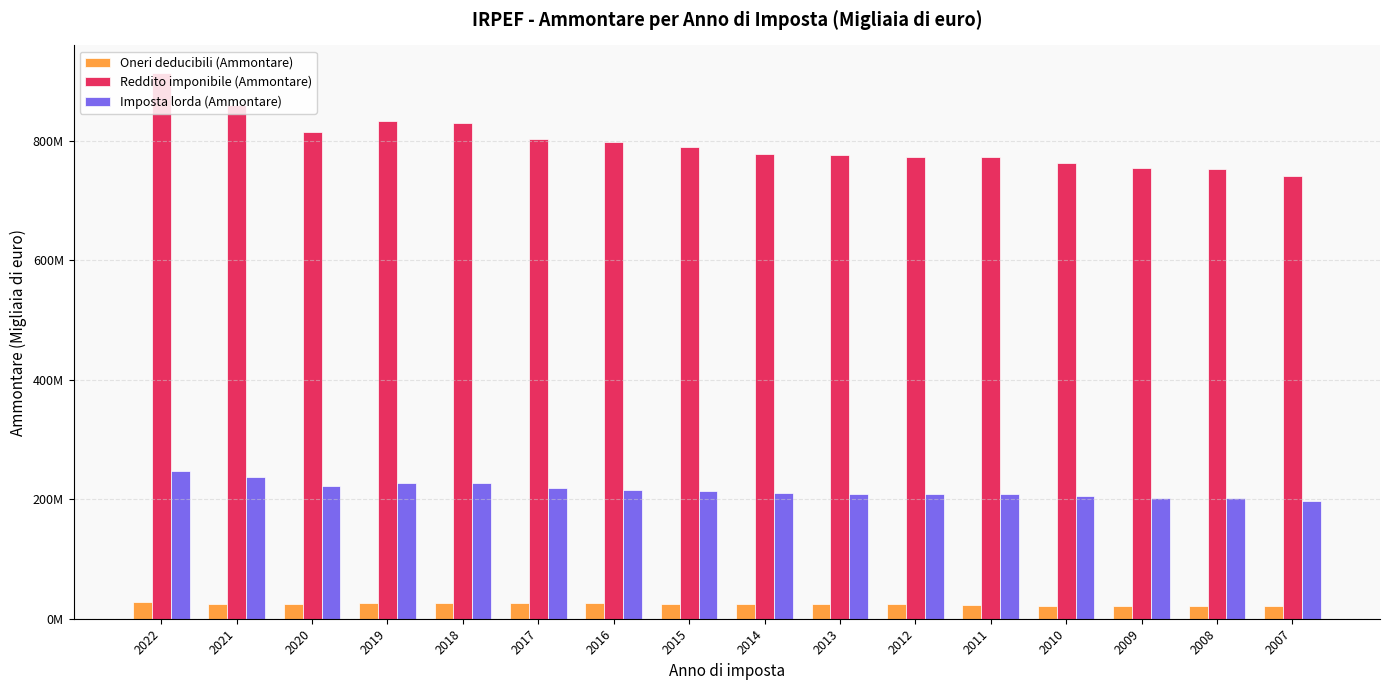

What is the value of the Oneri deducibili (Ammontare) bar at the 3rd from the left?

24874409.0